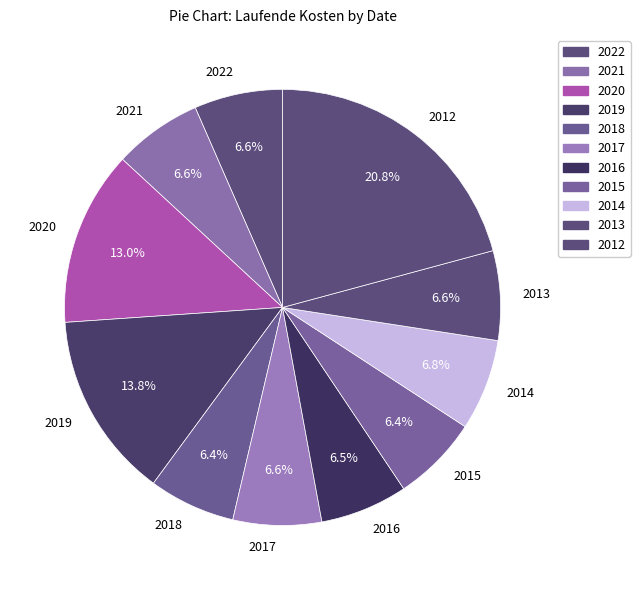

To the nearest percent, what is the average slice percentage?

9%